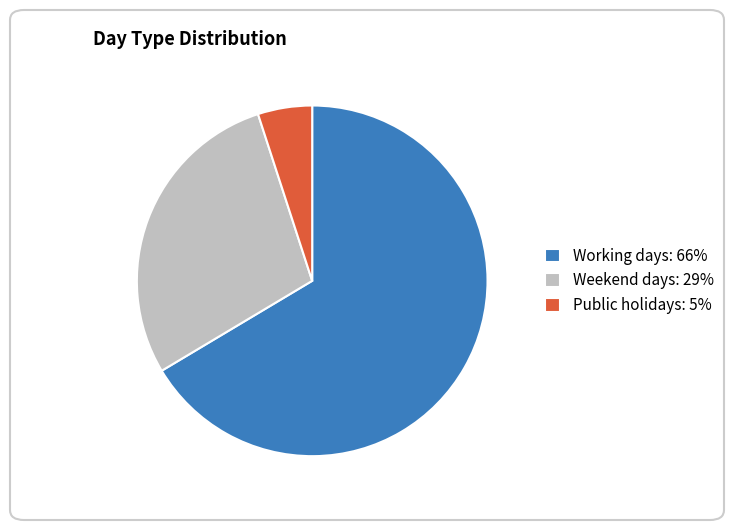

Is the sum of Weekend days: 29% and Working days: 66% greater than half?

Yes